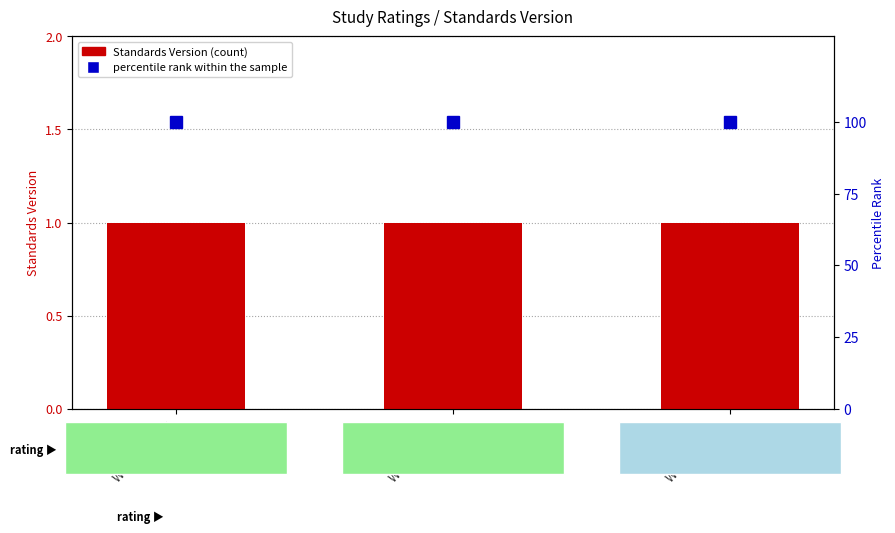

What is the label of the 2nd bar from the right?

WWHV003589